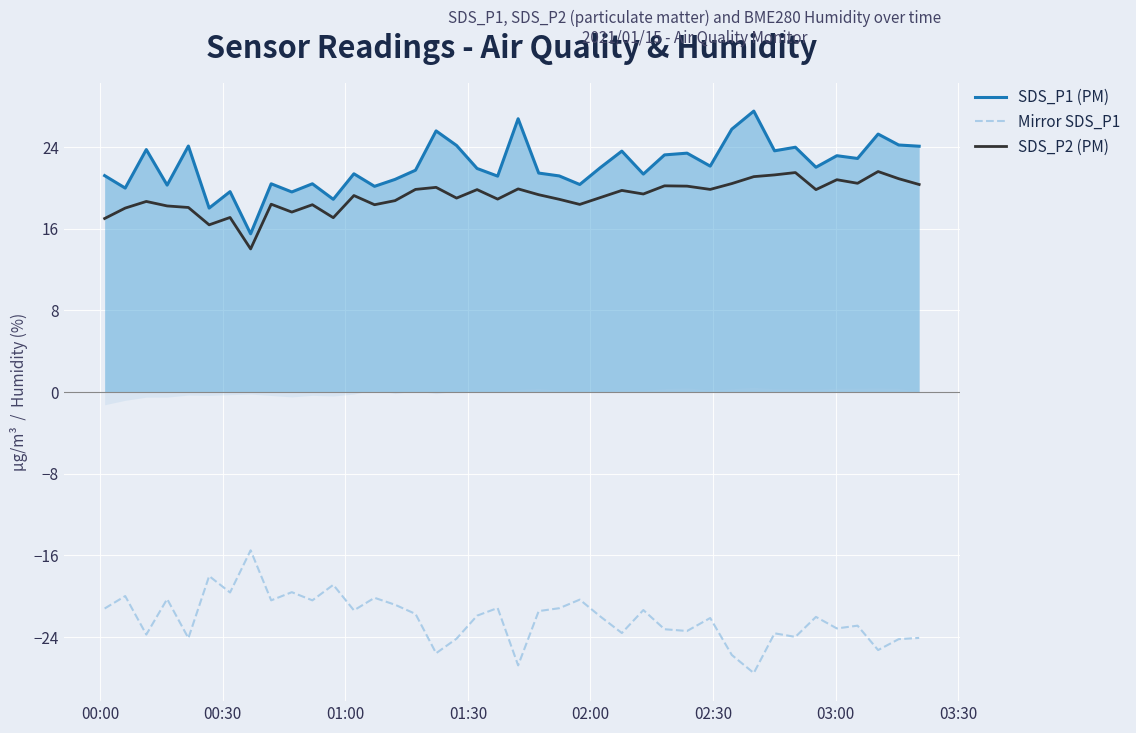

True or false: SDS_P2 (PM) and Mirror SDS_P1 cross at least once.

False